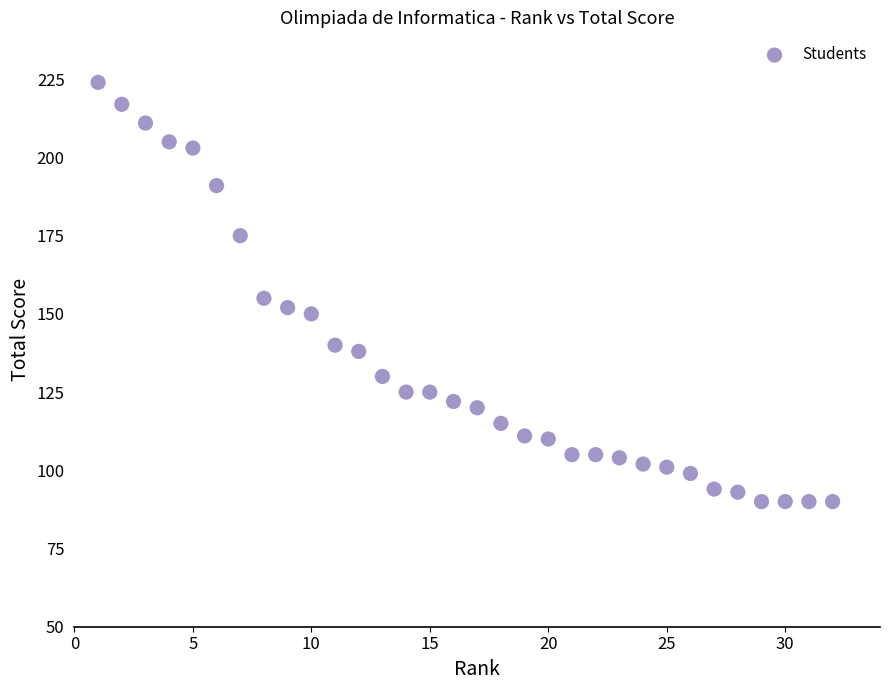

What Y value in the scatter plot is closest to 157?

155